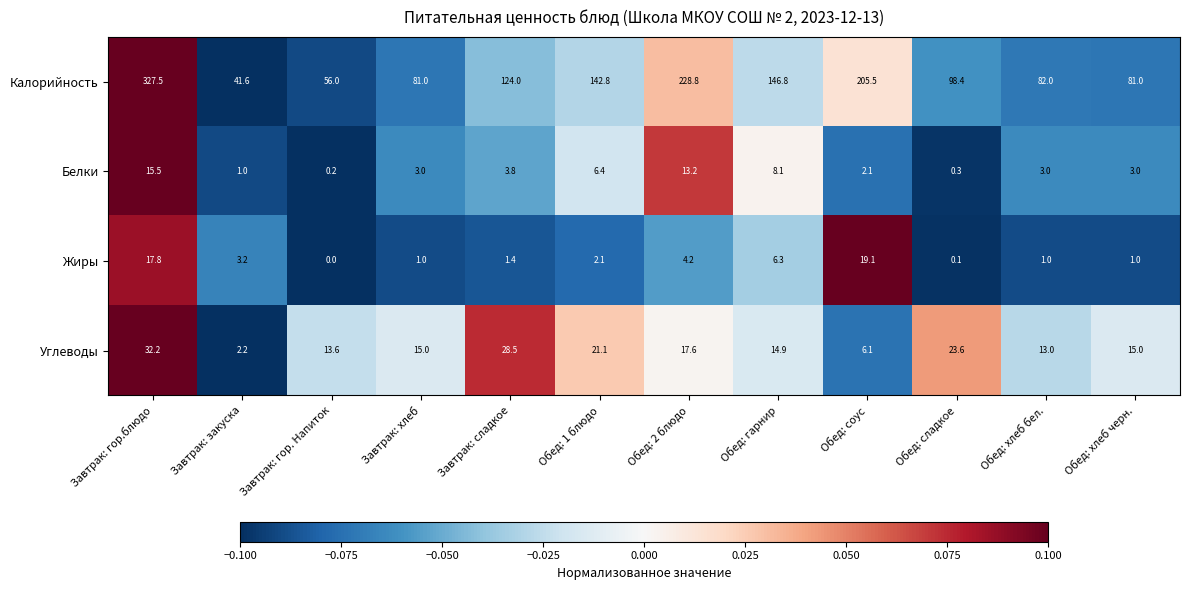

The Белки series shows 2.3 at Завтрак: сладкое. True or false?

False